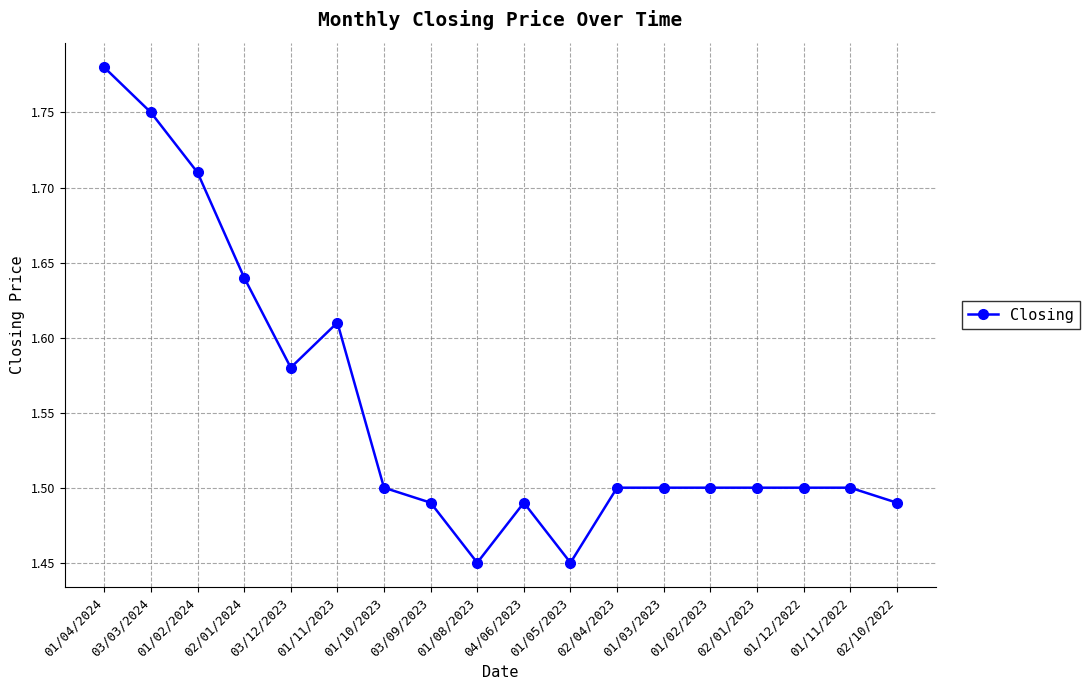

Between 03/12/2023 and 01/02/2023, which is larger?

03/12/2023